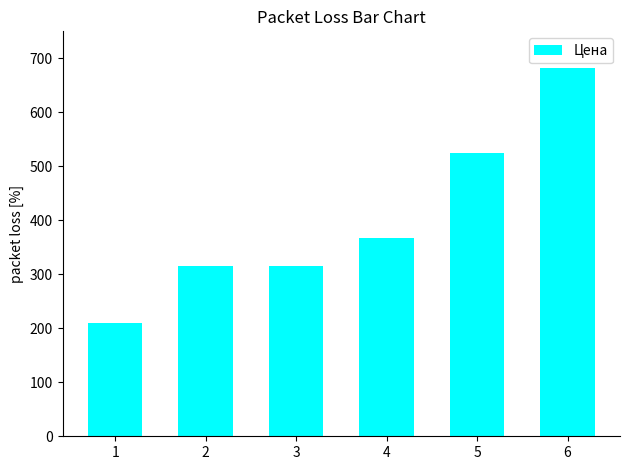

The value at 2 is 491. True or false?

False